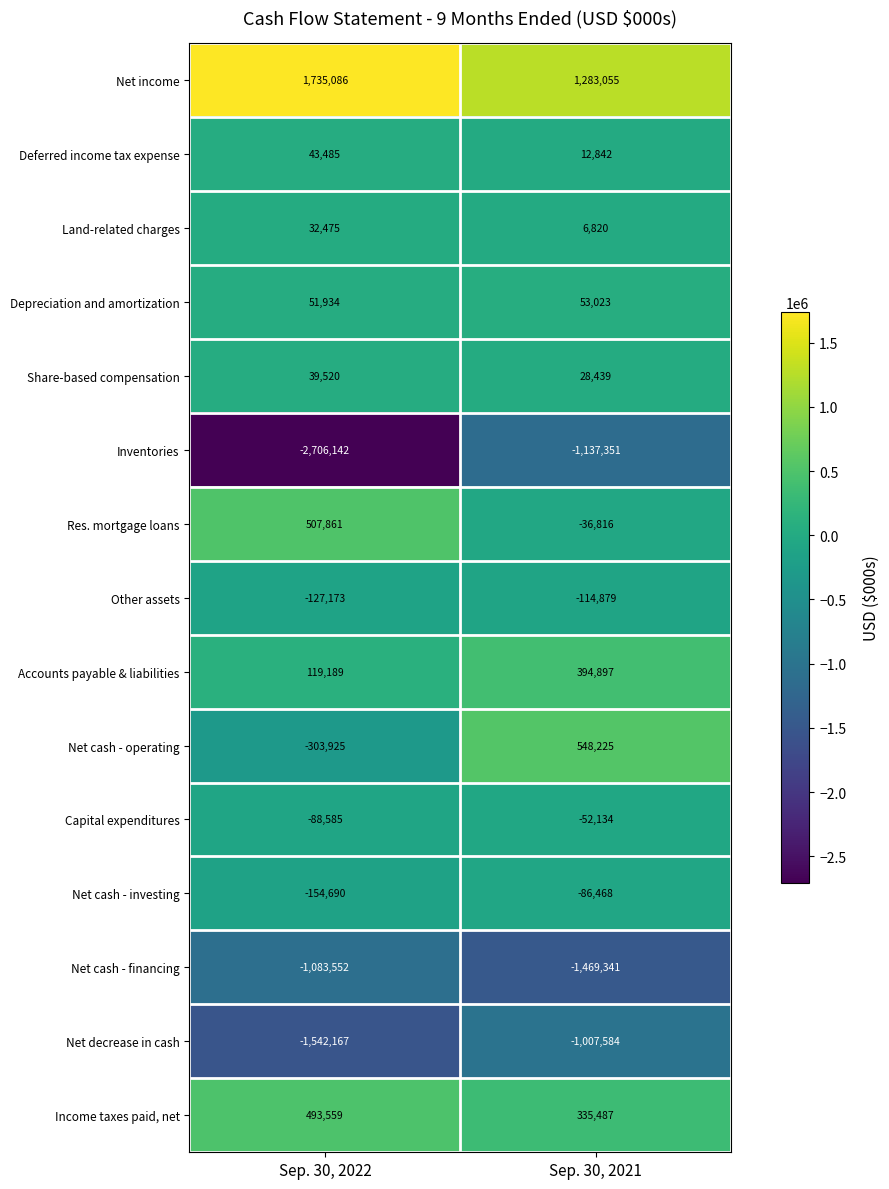

What is the sum of all Res. mortgage loans values?

471045